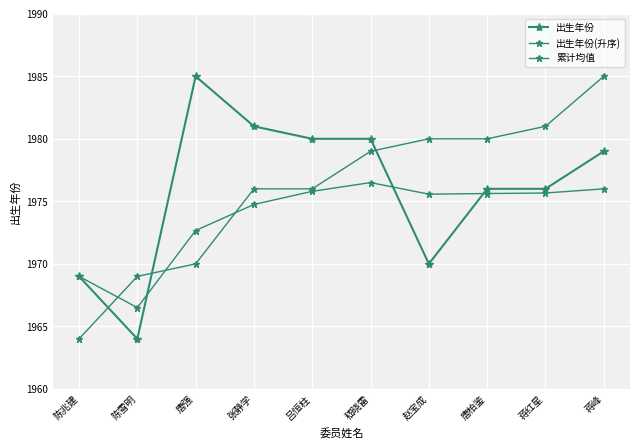

Is this an area chart (filled region under the line)?

No